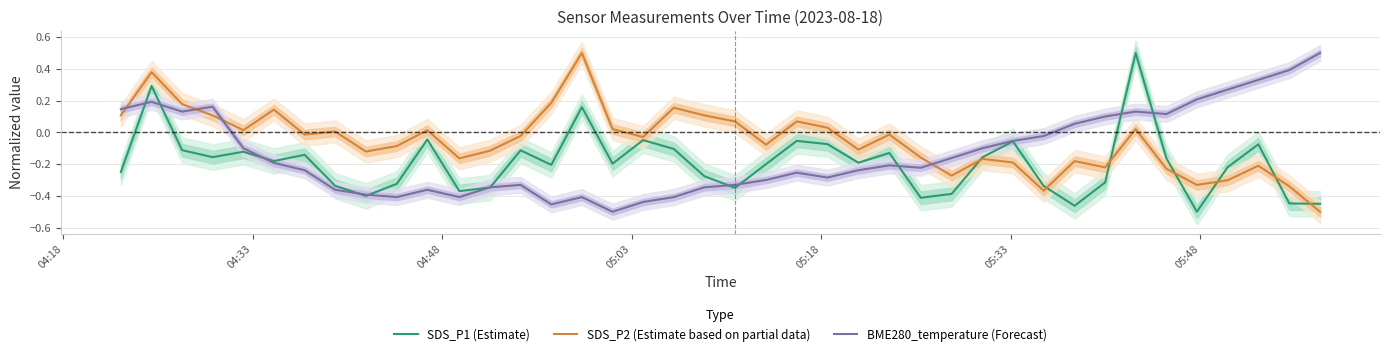

What is the lowest value of the SDS_P1 (Estimate) series?

-0.5